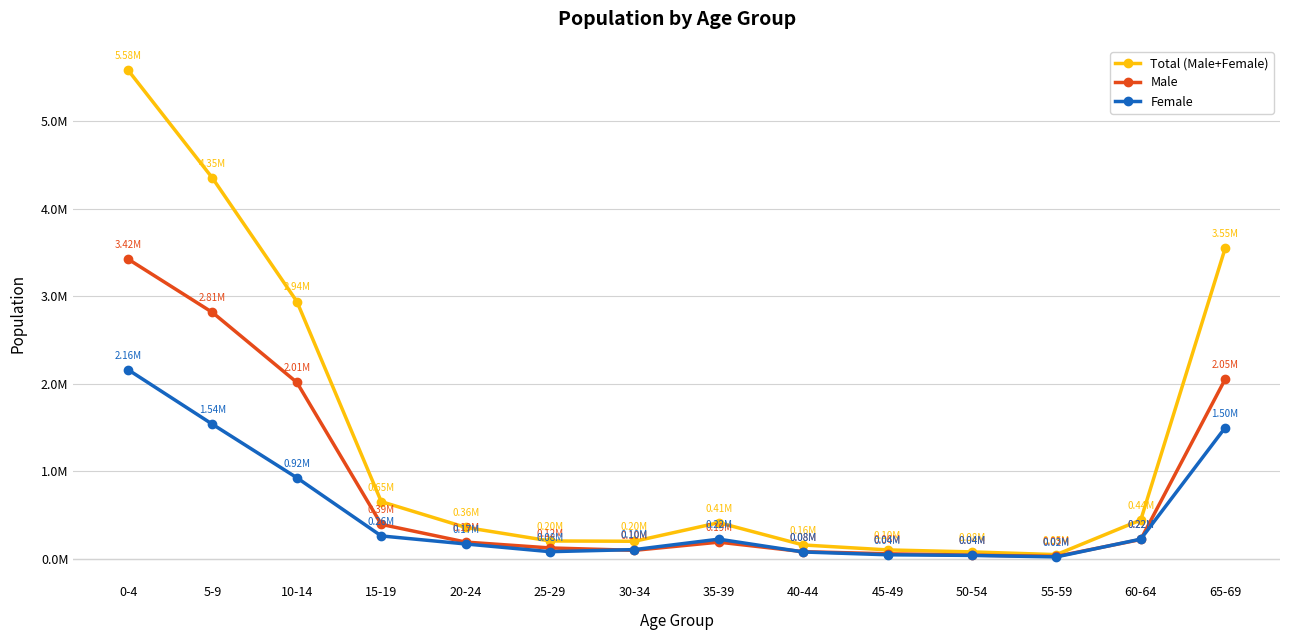

What is the maximum value shown in the chart?

5582596